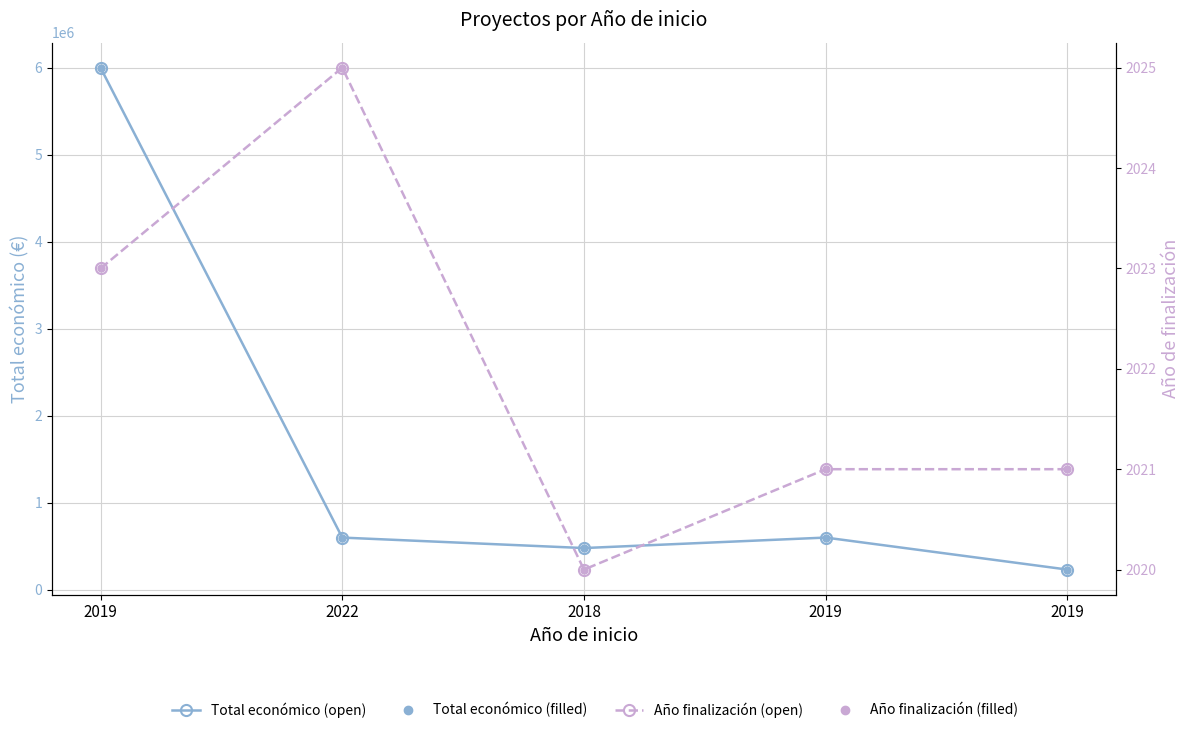

True or false: Año de finalización and Total económico (filled) intersect in this chart.

False